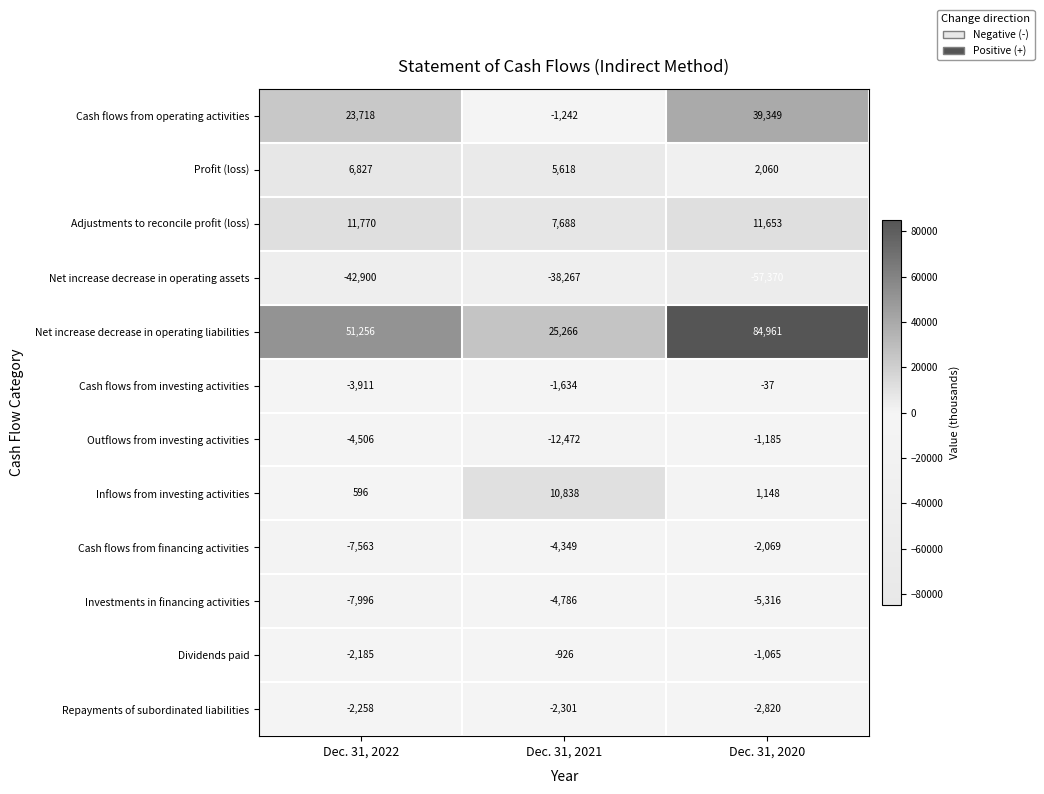

Where does the Profit (loss) series first go above 5618?

Dec. 31, 2022